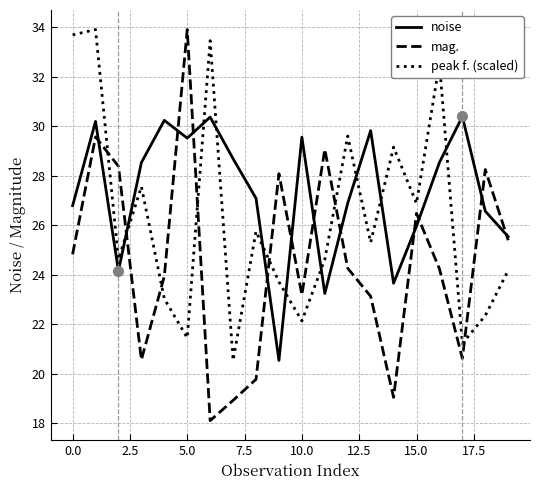

Which series ends up on top after the final intersection of mag. and peak f. (scaled)?

mag.